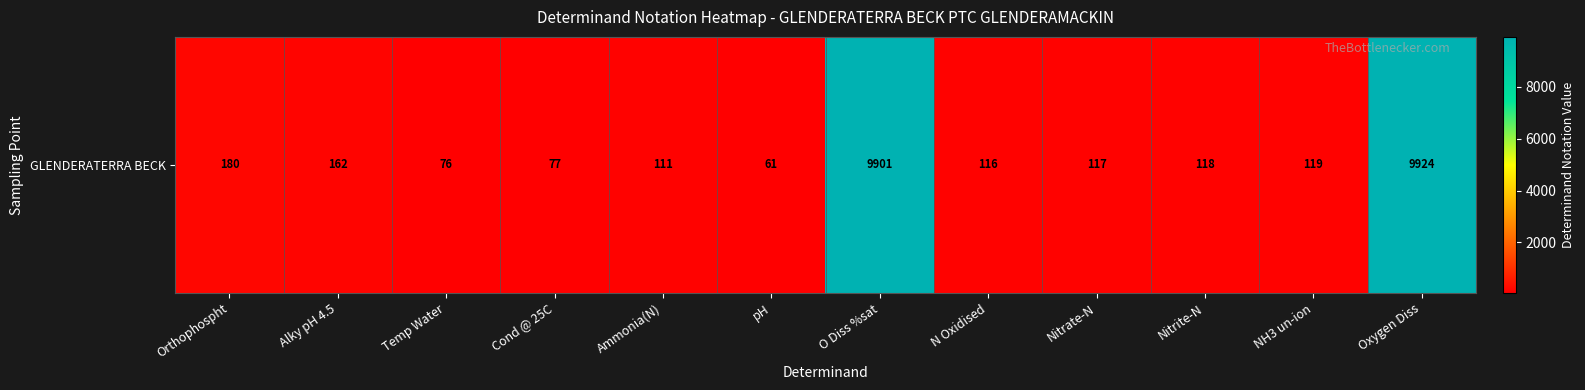

Reading left to right, what are all the values shown in this chart?

Orthophospht=180	Alky pH 4.5=162	Temp Water=76	Cond @ 25C=77	Ammonia(N)=111	pH=61	O Diss %sat=9901	N Oxidised=116	Nitrate-N=117	Nitrite-N=118	NH3 un-ion=119	Oxygen Diss=9924